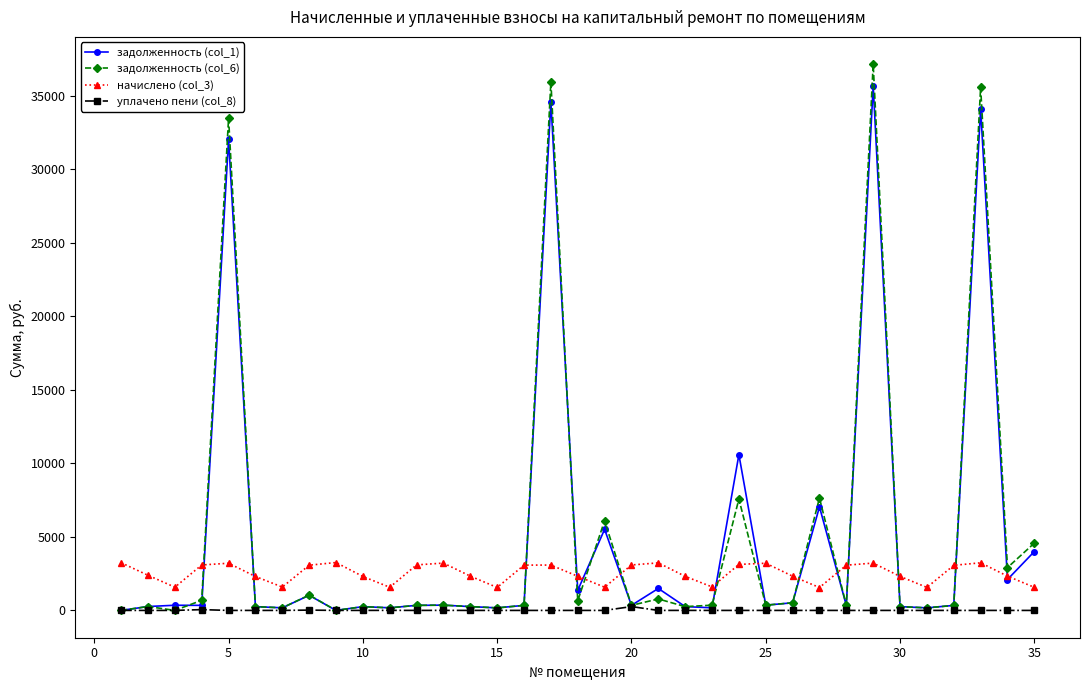

At how many categories does at least one series exceed 20826?

4